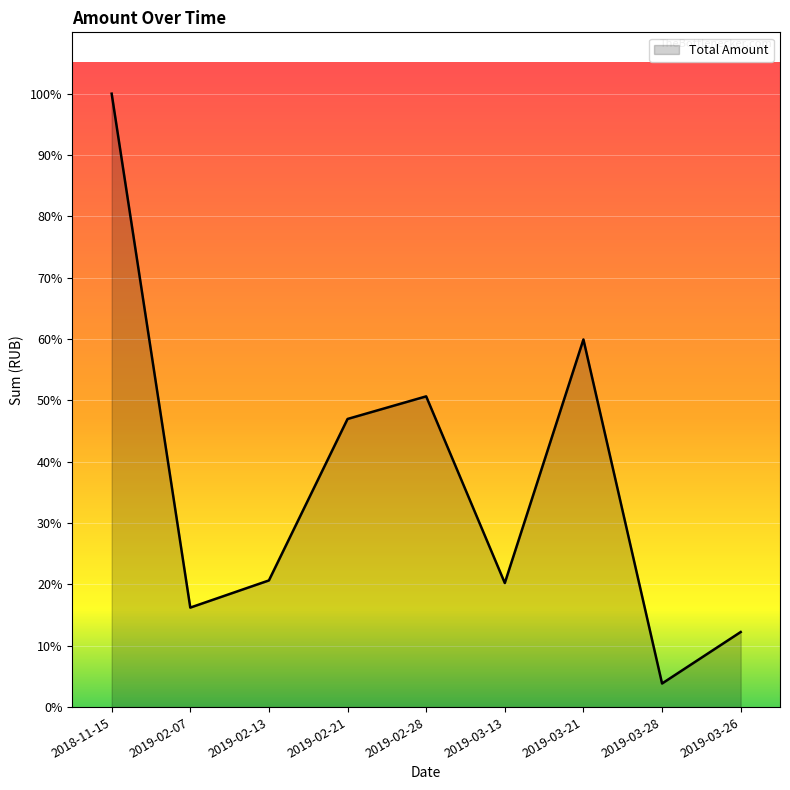

At which category does the data reach its first local valley?

2019-02-07